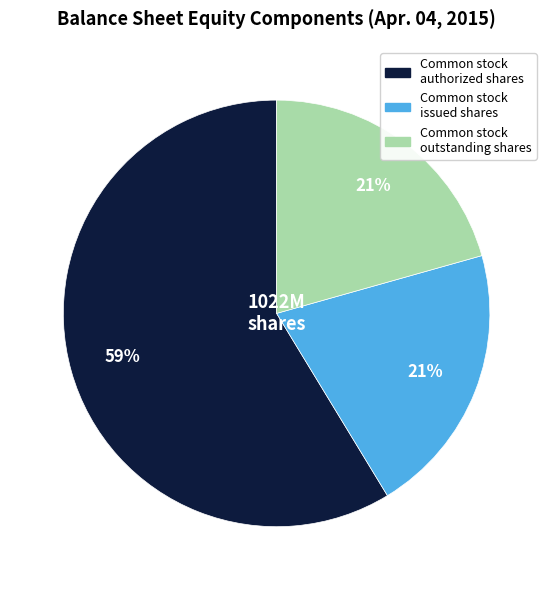

The Common stock authorized shares slice represents 59% of the pie. True or false?

True